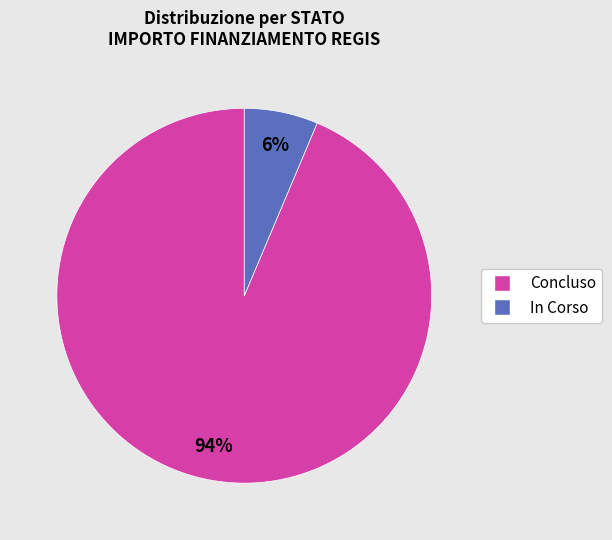

To the nearest percent, what portion does Concluso represent?

94%